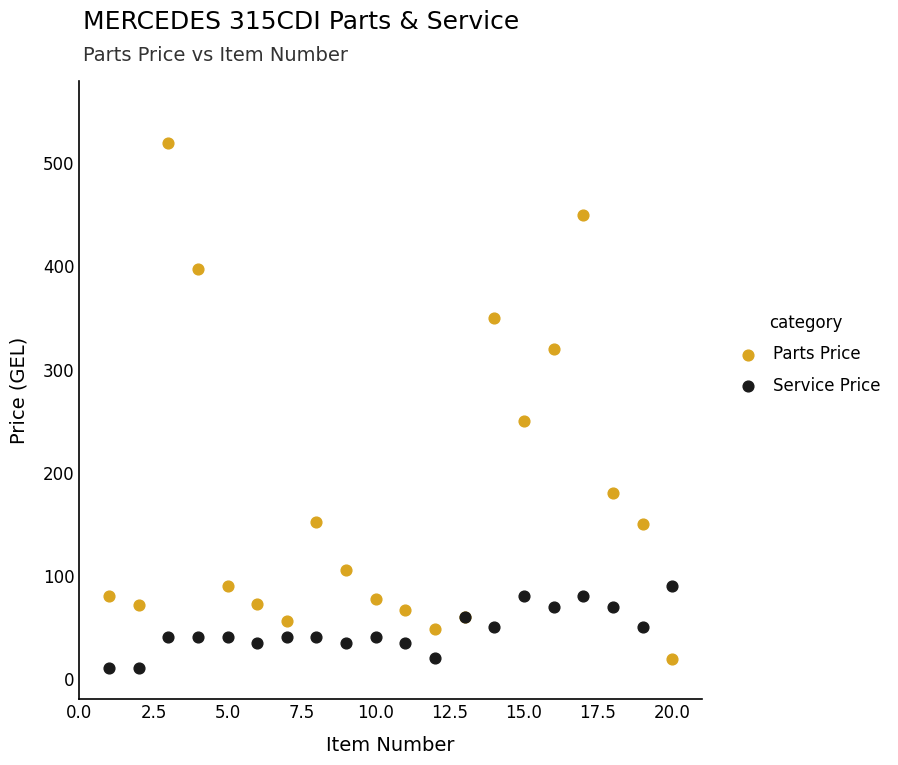

What is the X range (max minus min) for the scatter plot?

19